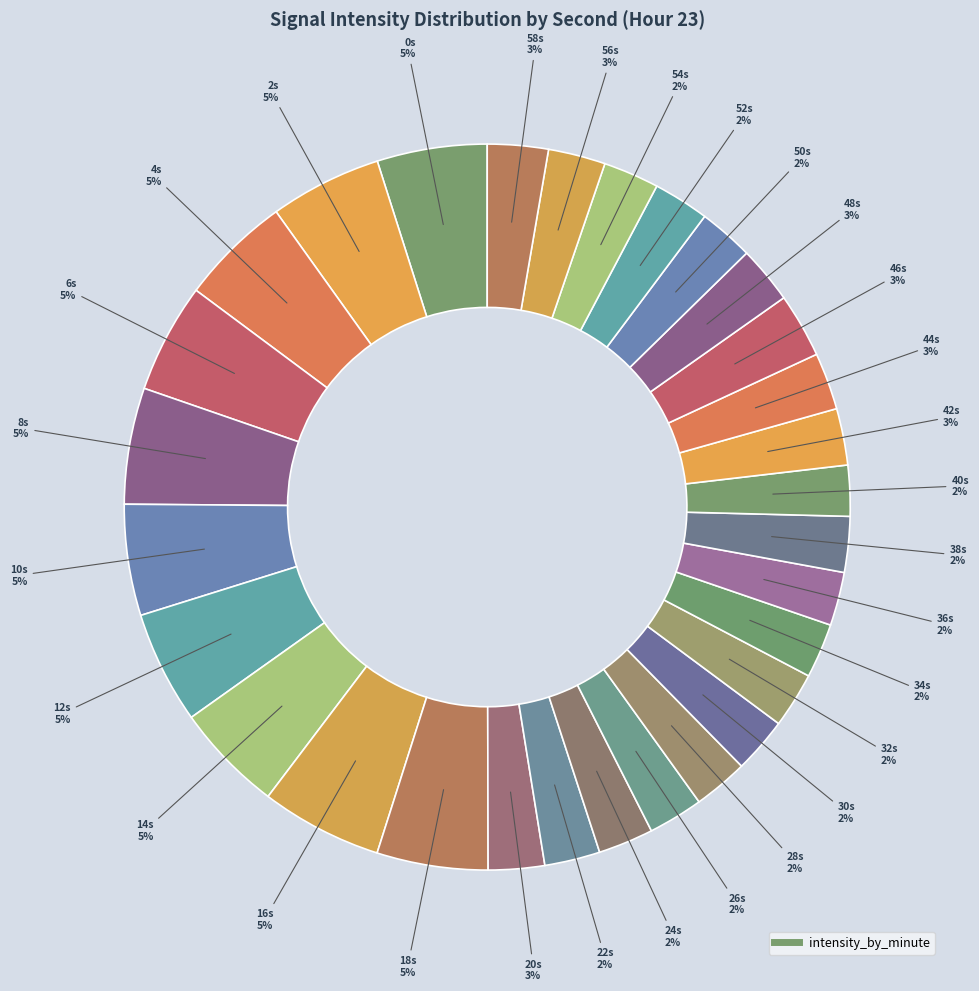

How many segments does this pie chart have?

30